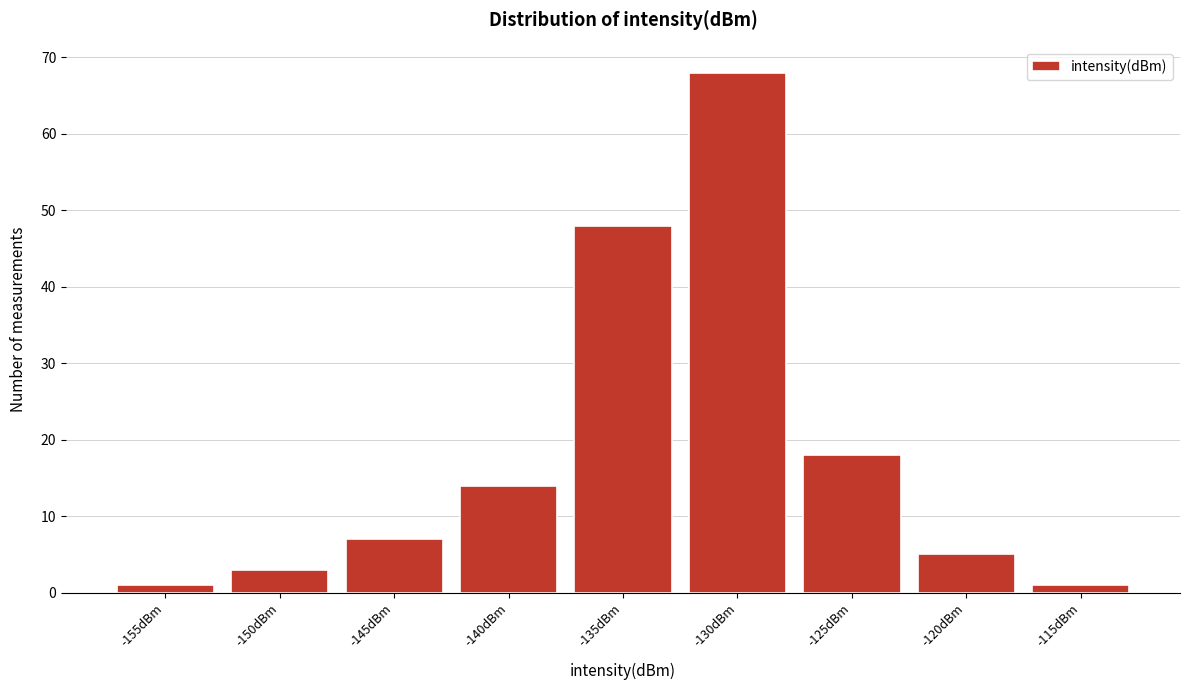

Reading left to right, what are all the values shown in this chart?

1	3	7	14	48	68	18	5	1